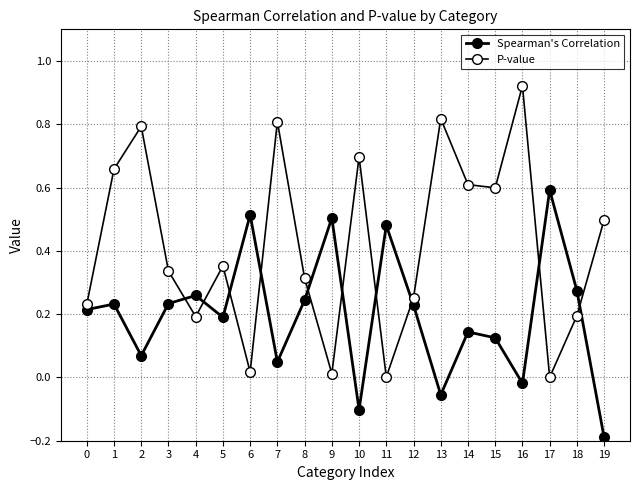

Read the Spearman's Correlation value at 4.

0.3